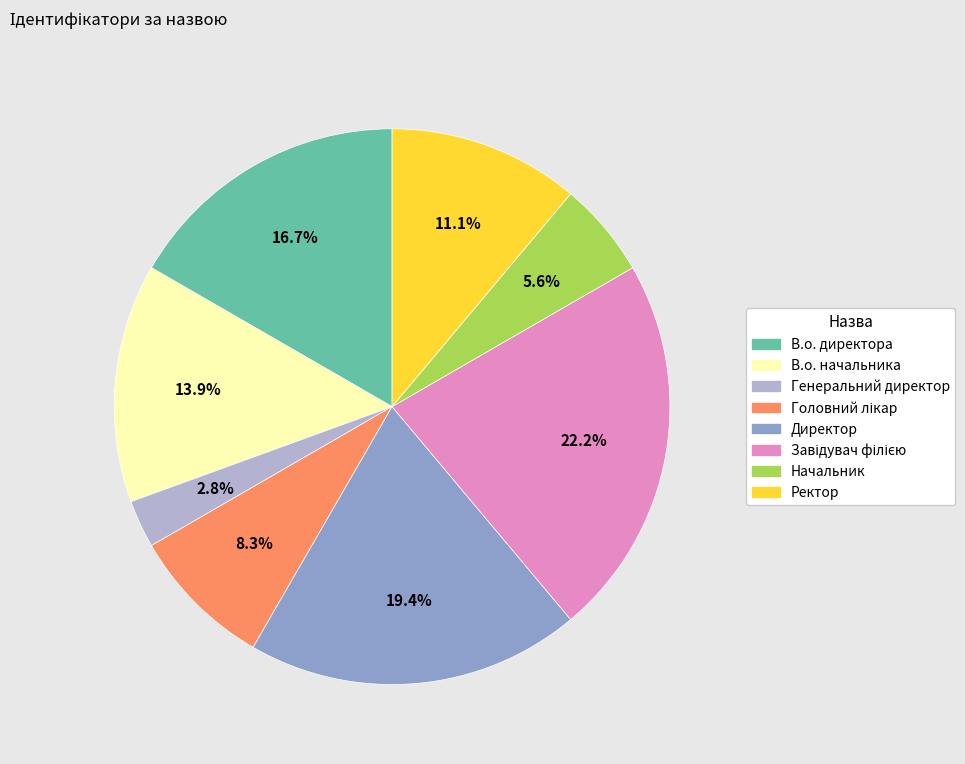

What percentage do В.о. директора and В.о. начальника together represent?

30.6%